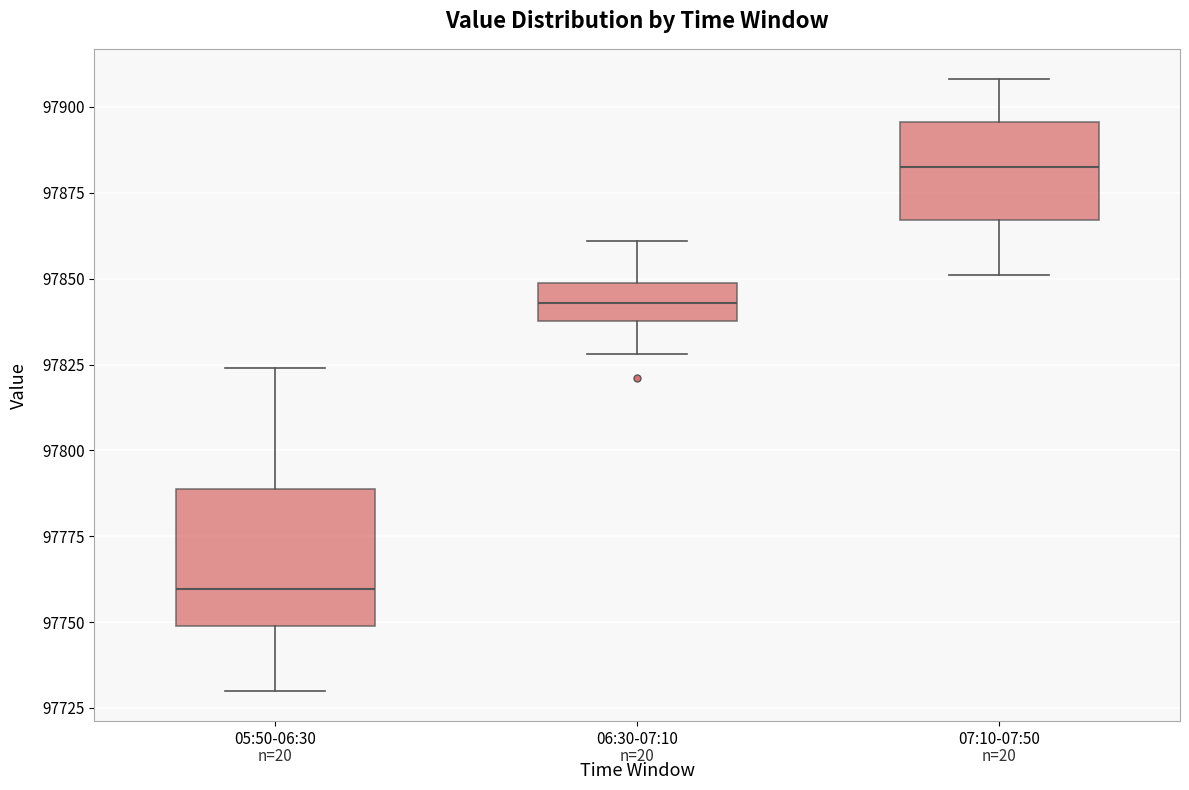

Which box's median line is the lowest?

05:50-06:30